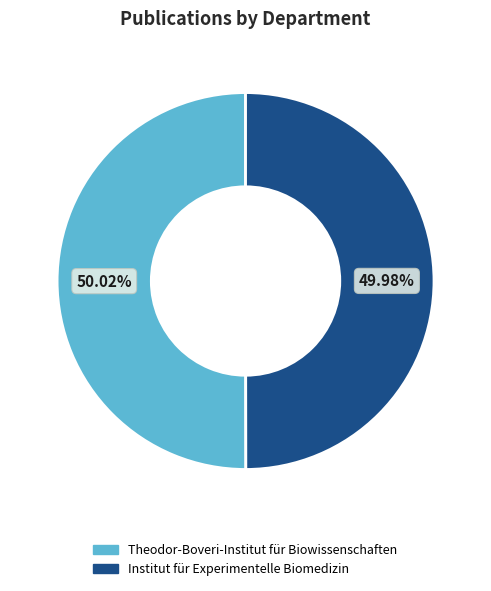

Is there any slice that represents more than half of the pie?

Yes